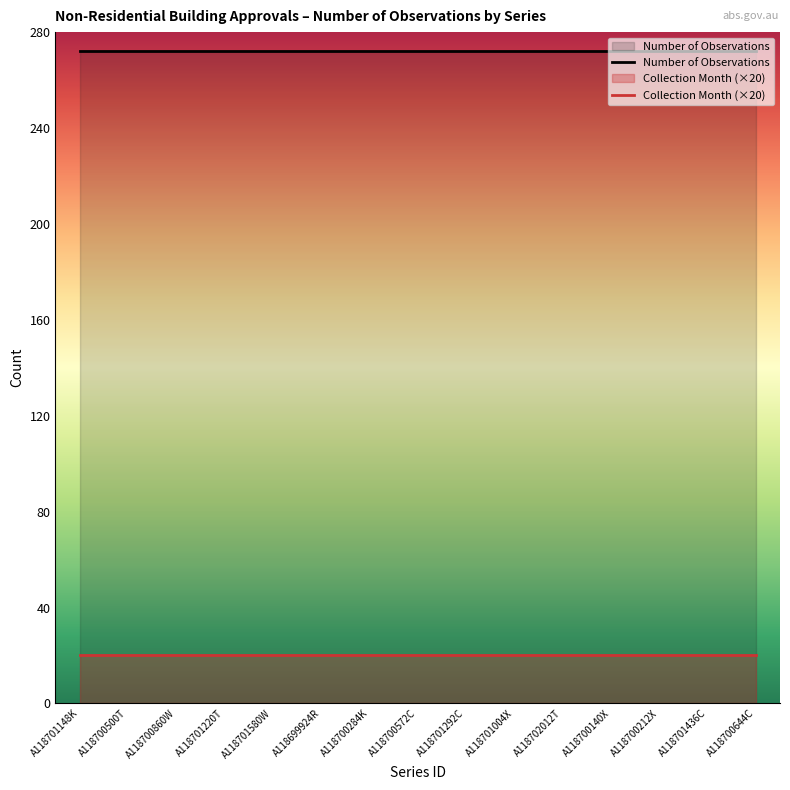

Is the value of Number of Observations at A118700284K greater than the value of Collection Month (×20) at A118700284K?

Yes